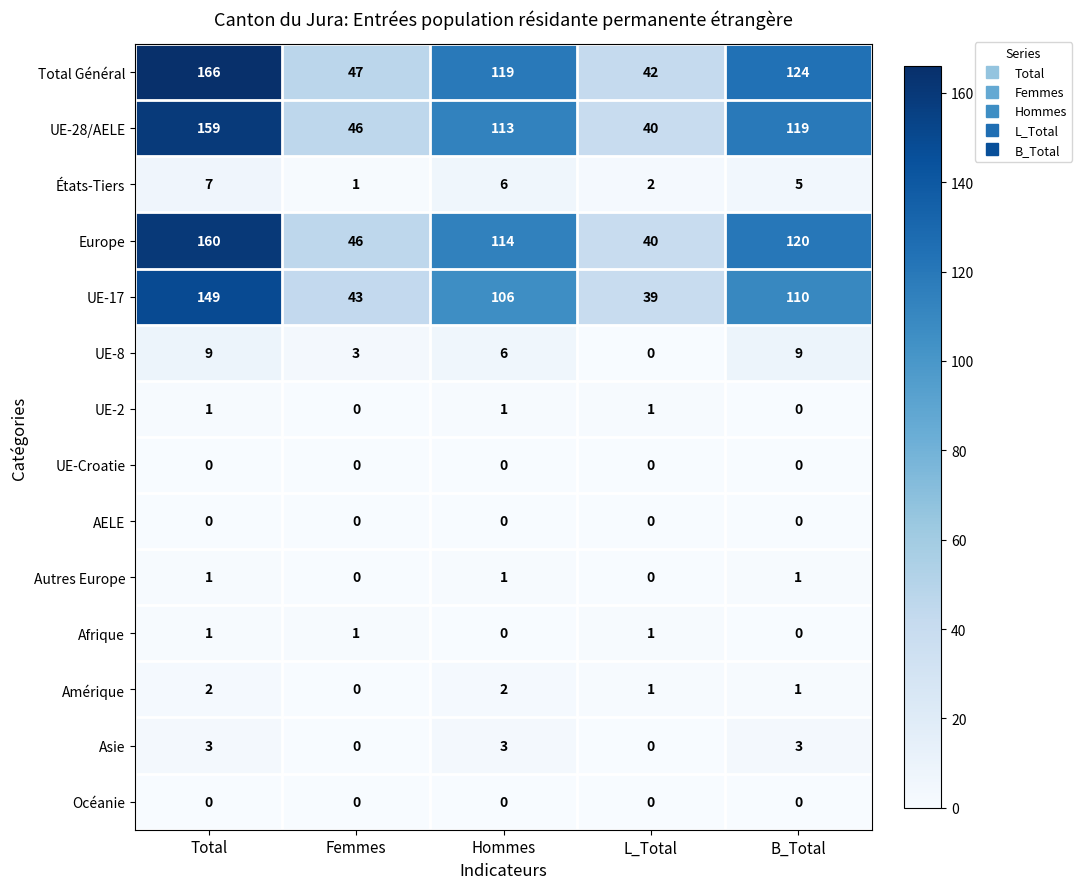

The Afrique series shows 1 at Hommes. True or false?

False